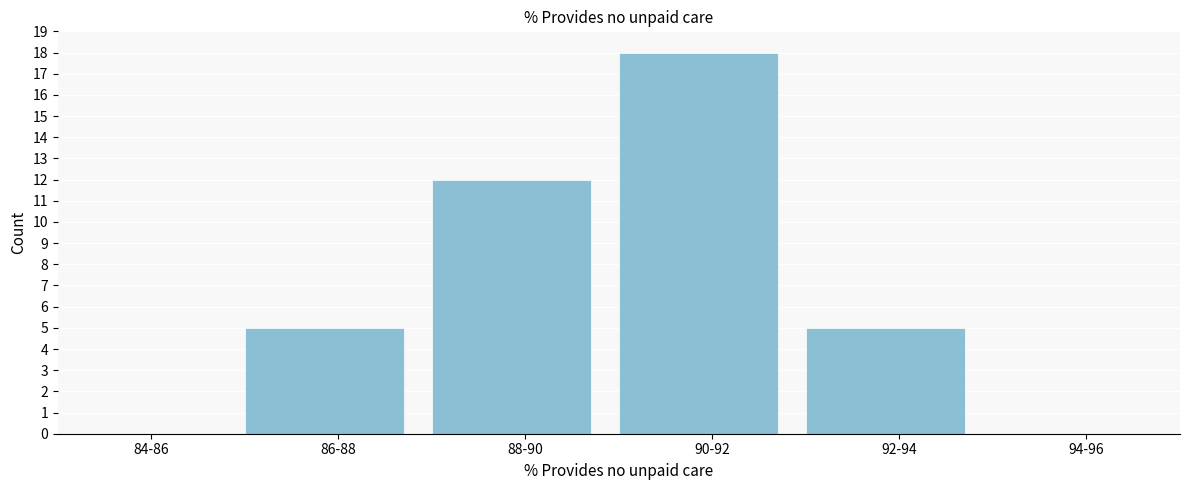

Reading left to right, transcribe all the data shown in this chart.

84-86=0	86-88=5	88-90=12	90-92=18	92-94=5	94-96=0